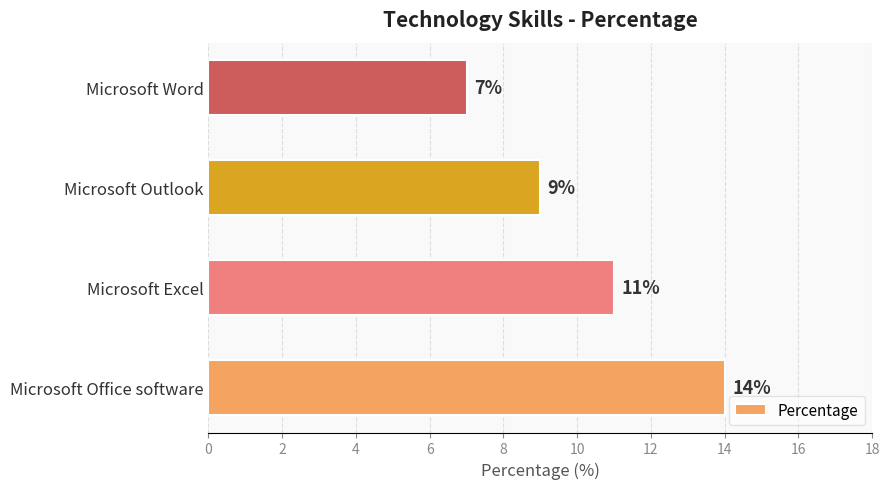

True or false: the data shows 14 at Microsoft Office software.

True